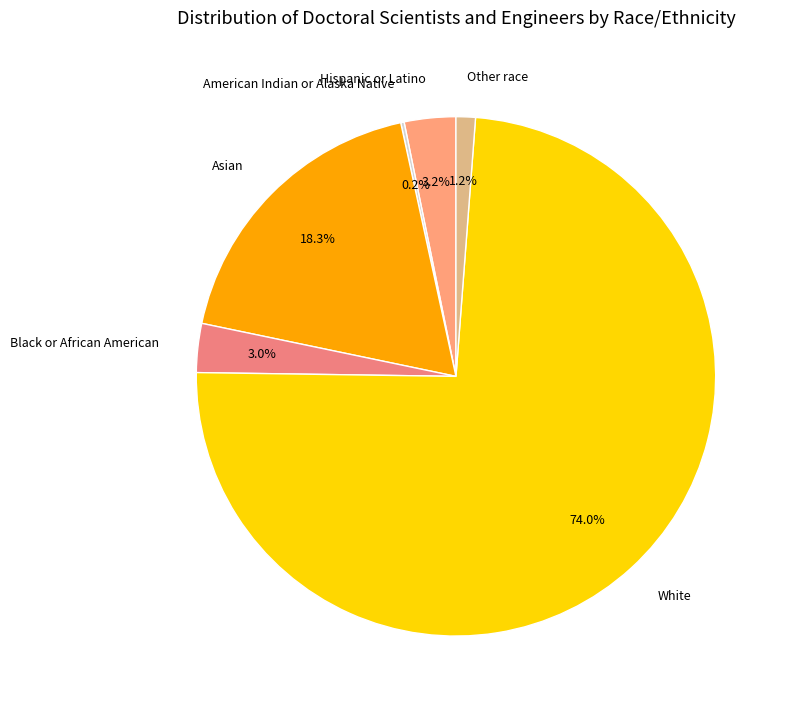

True or false: Other race accounts for 1% of the total.

True